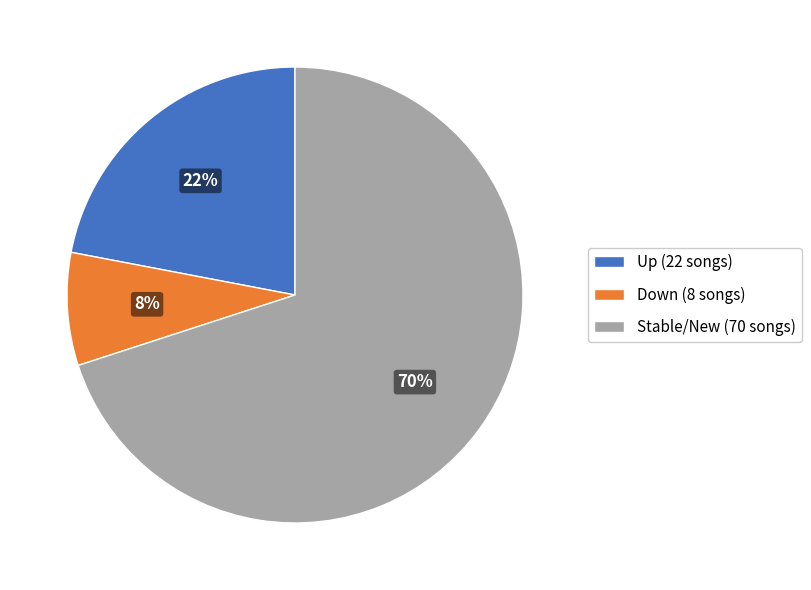

Which category has the smallest portion of the pie?

Down (8 songs)